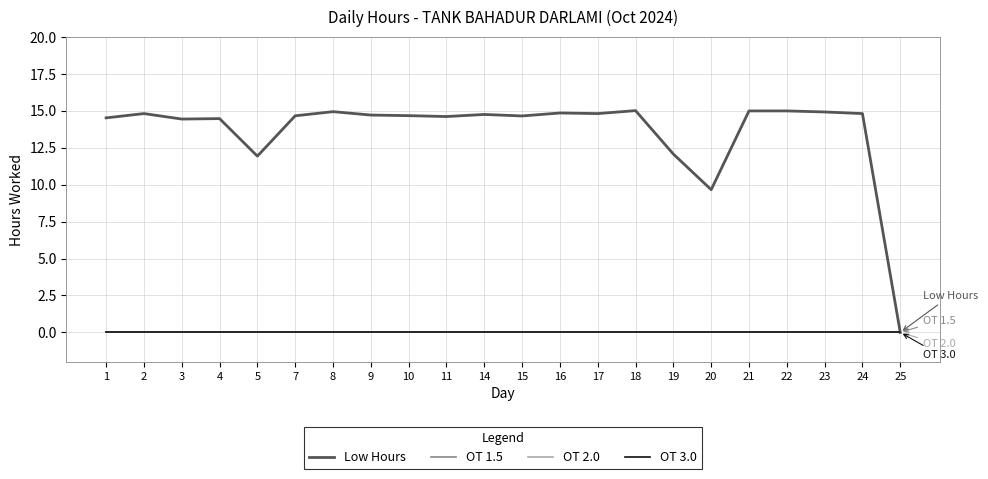

Does the chart display data point markers on the line(s)?

No